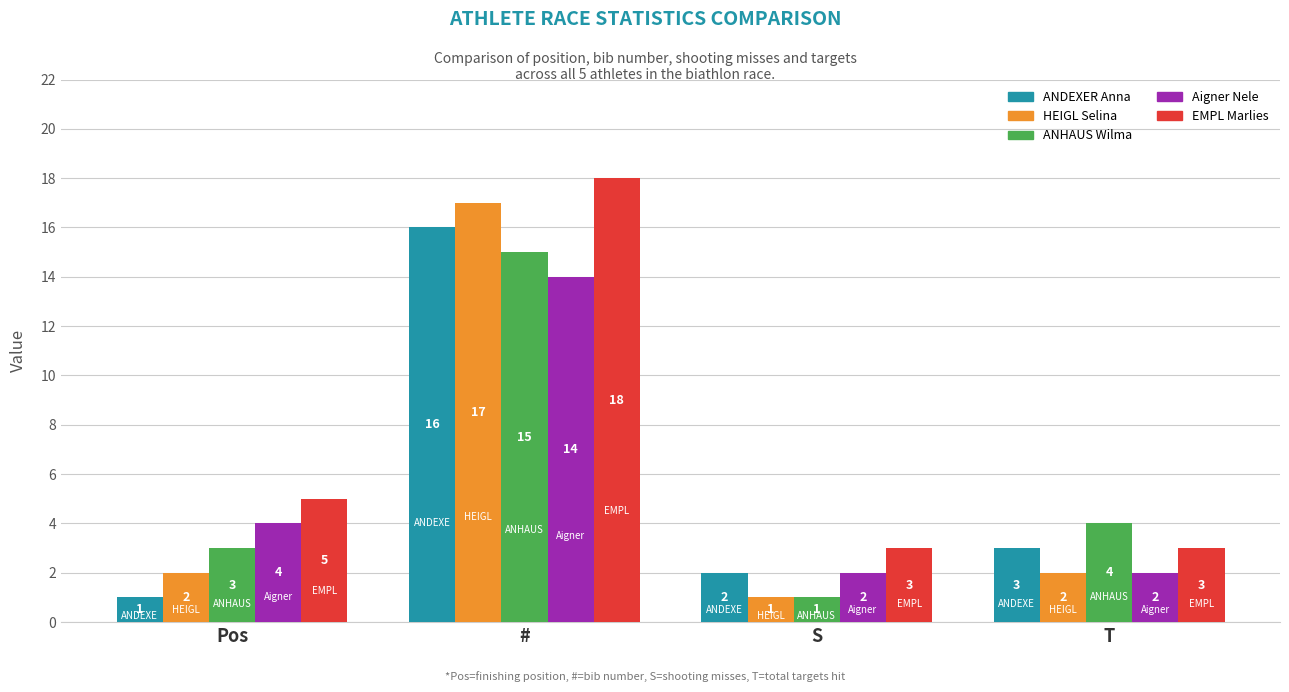

How many bars are there in total?

20